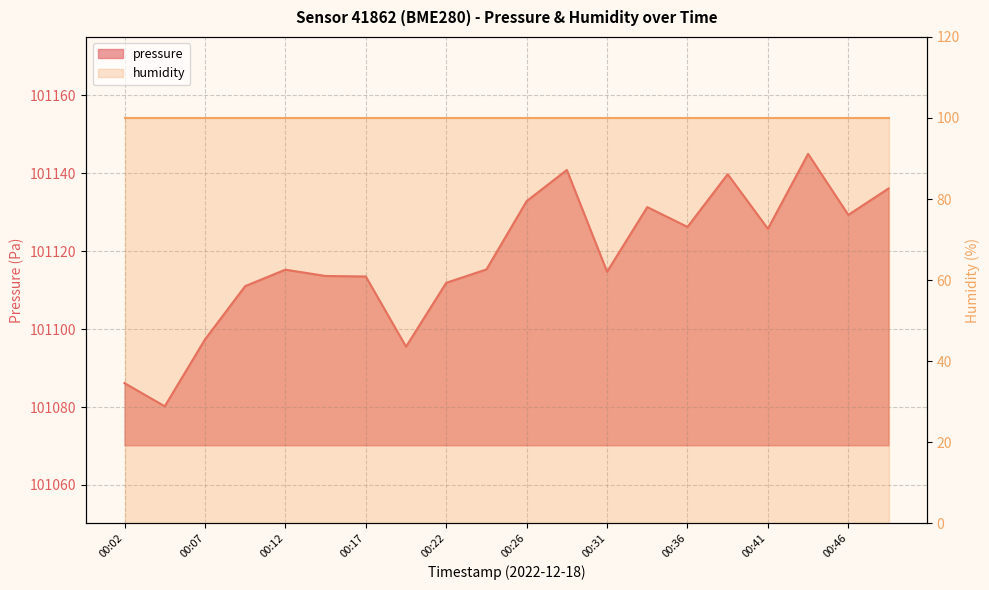

Rank the categories by value from lowest to highest.

00:04, 00:02, 00:19, 00:07, 00:09, 00:22, 00:17, 00:14, 00:31, 00:12, 00:24, 00:41, 00:36, 00:46, 00:34, 00:26, 00:49, 00:39, 00:29, 00:44